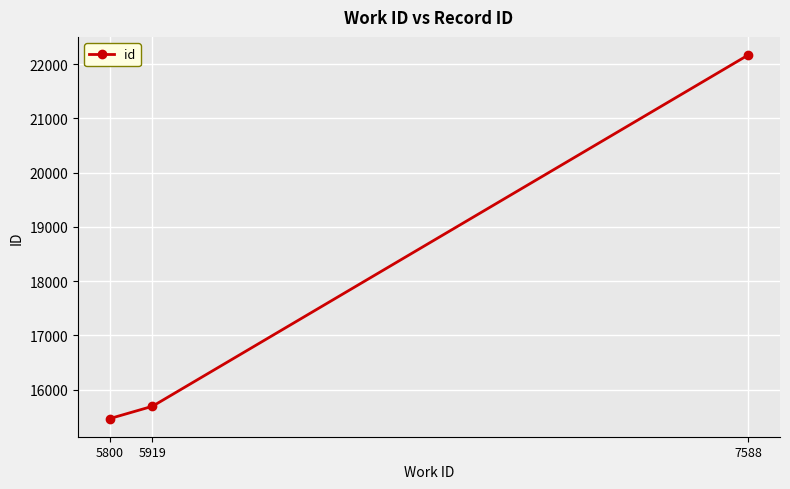

What is the minimum value shown in the chart?

15468